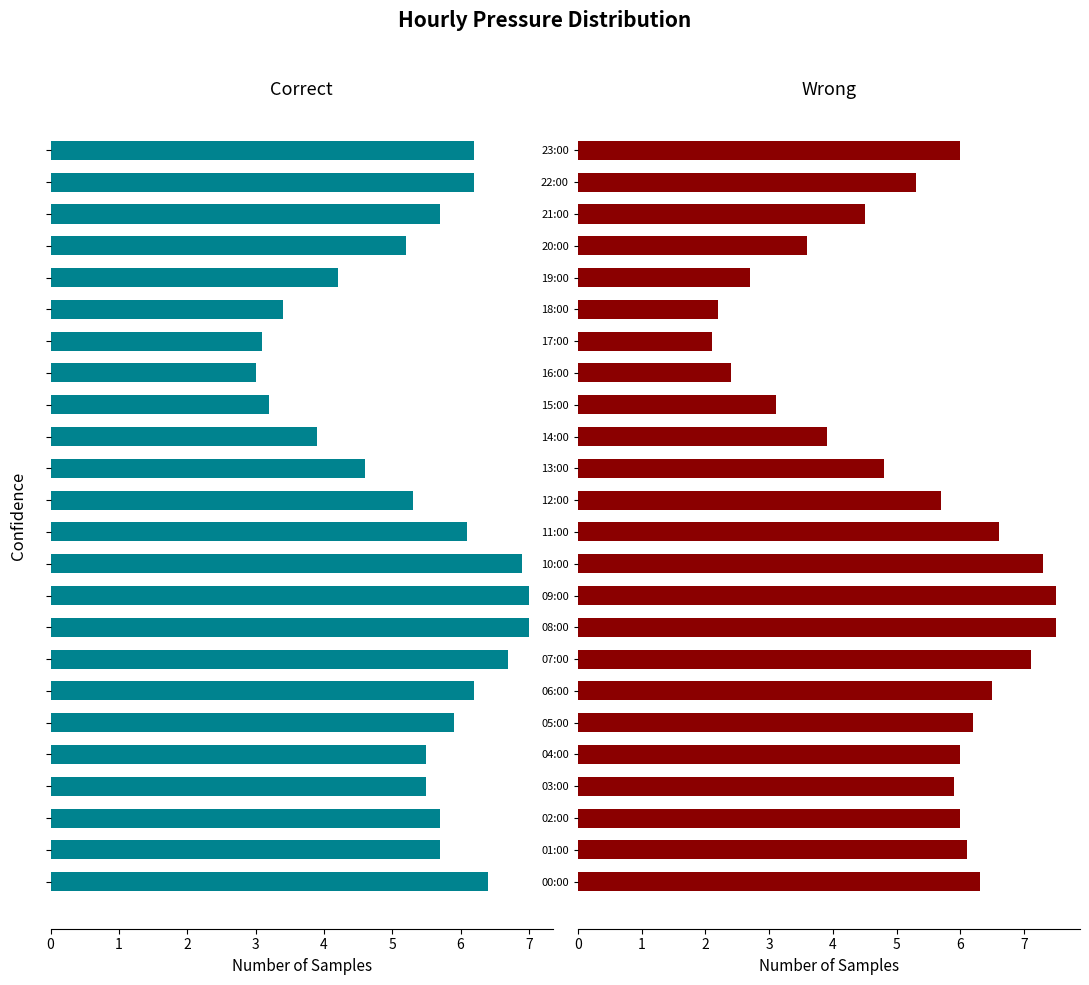

How many groups of bars are there?

24